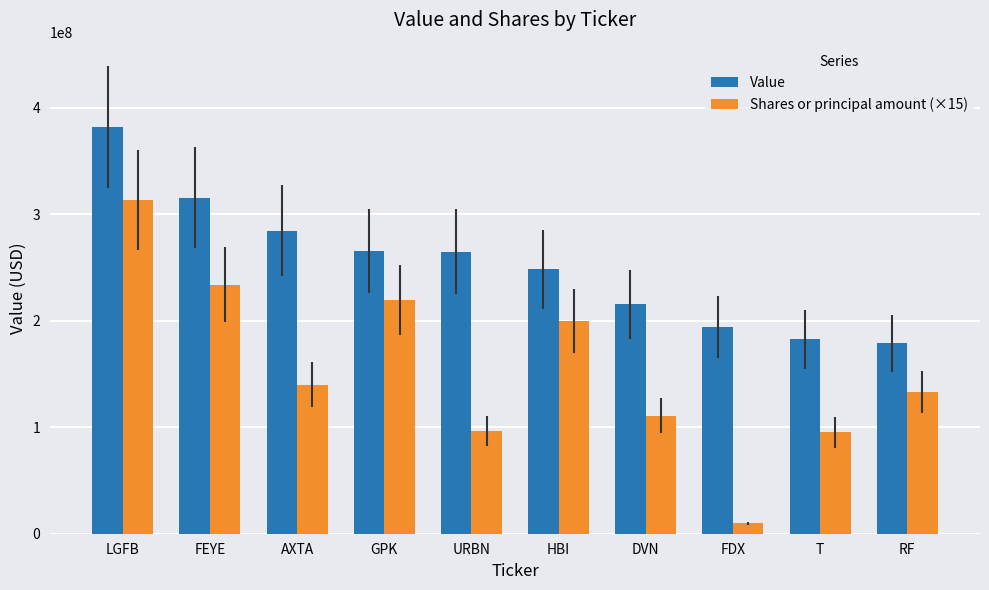

The Value series shows 182556000 at T. True or false?

True